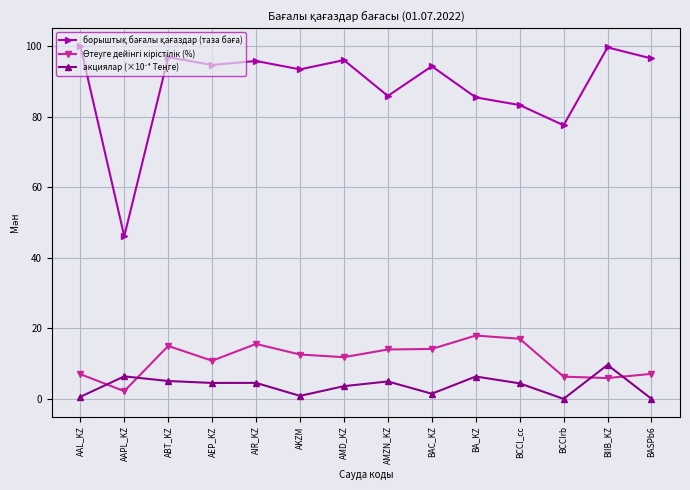

How many lines are shown in the chart?

3